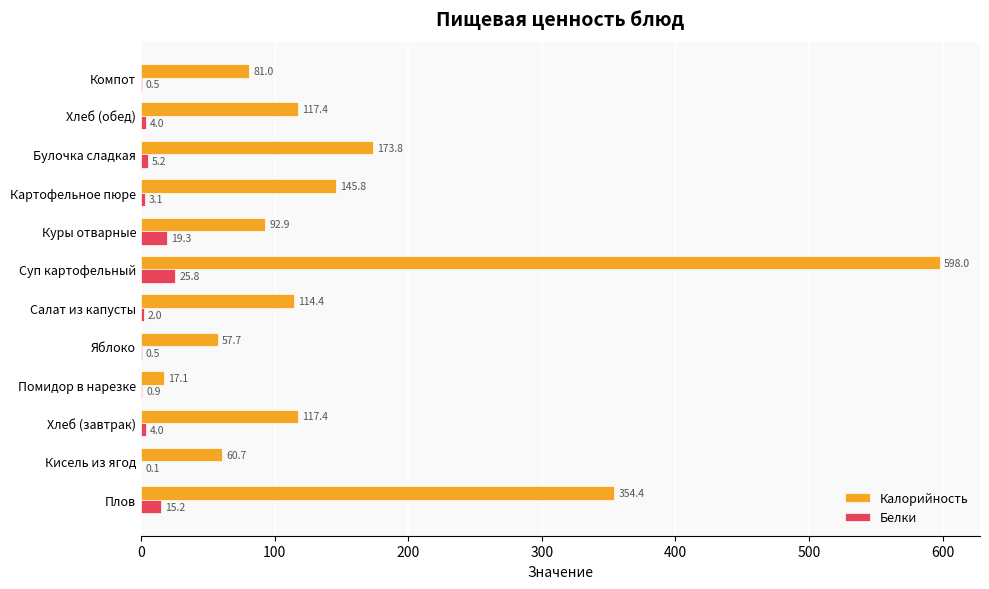

Which label corresponds to the largest value in the chart?

Суп картофельный